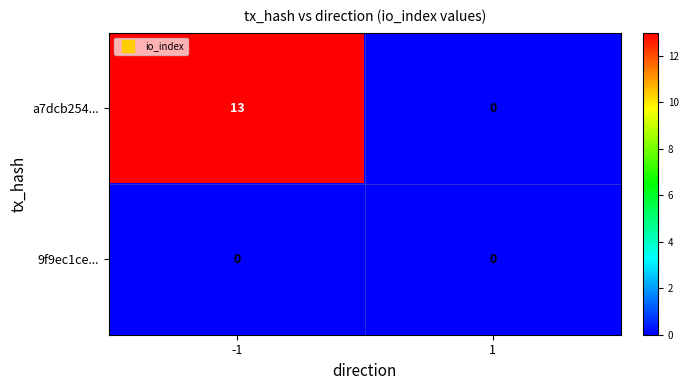

Reading right to left, what are all the values shown in this chart?

a7dcb254...: 0	13
9f9ec1ce...: 0	0